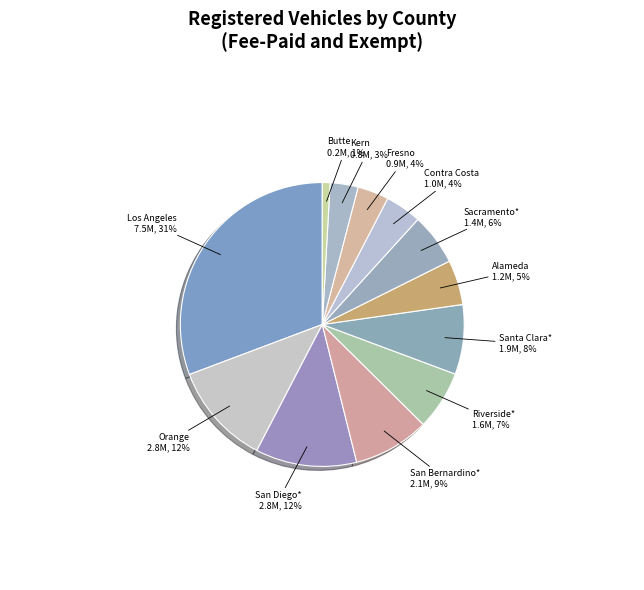

How many slices are in this pie chart?

12